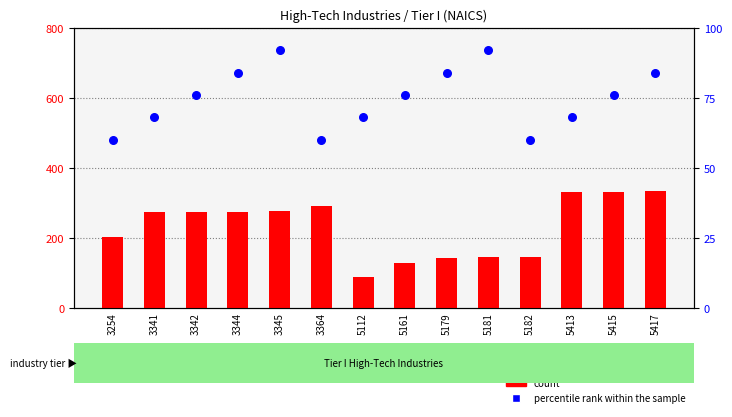

What are all the series names shown in the legend?

count, percentile rank within the sample